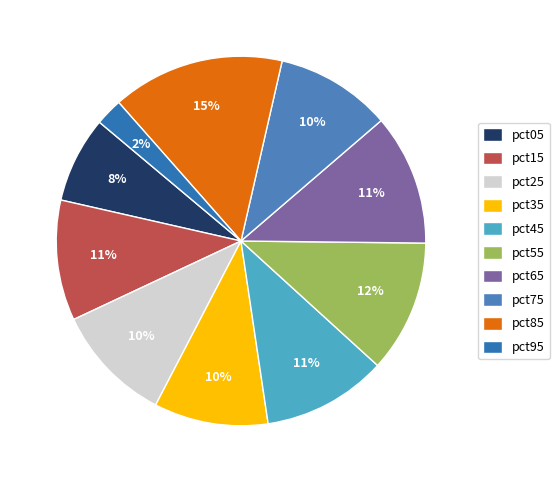

Does pct05 account for over 50% of the chart?

No